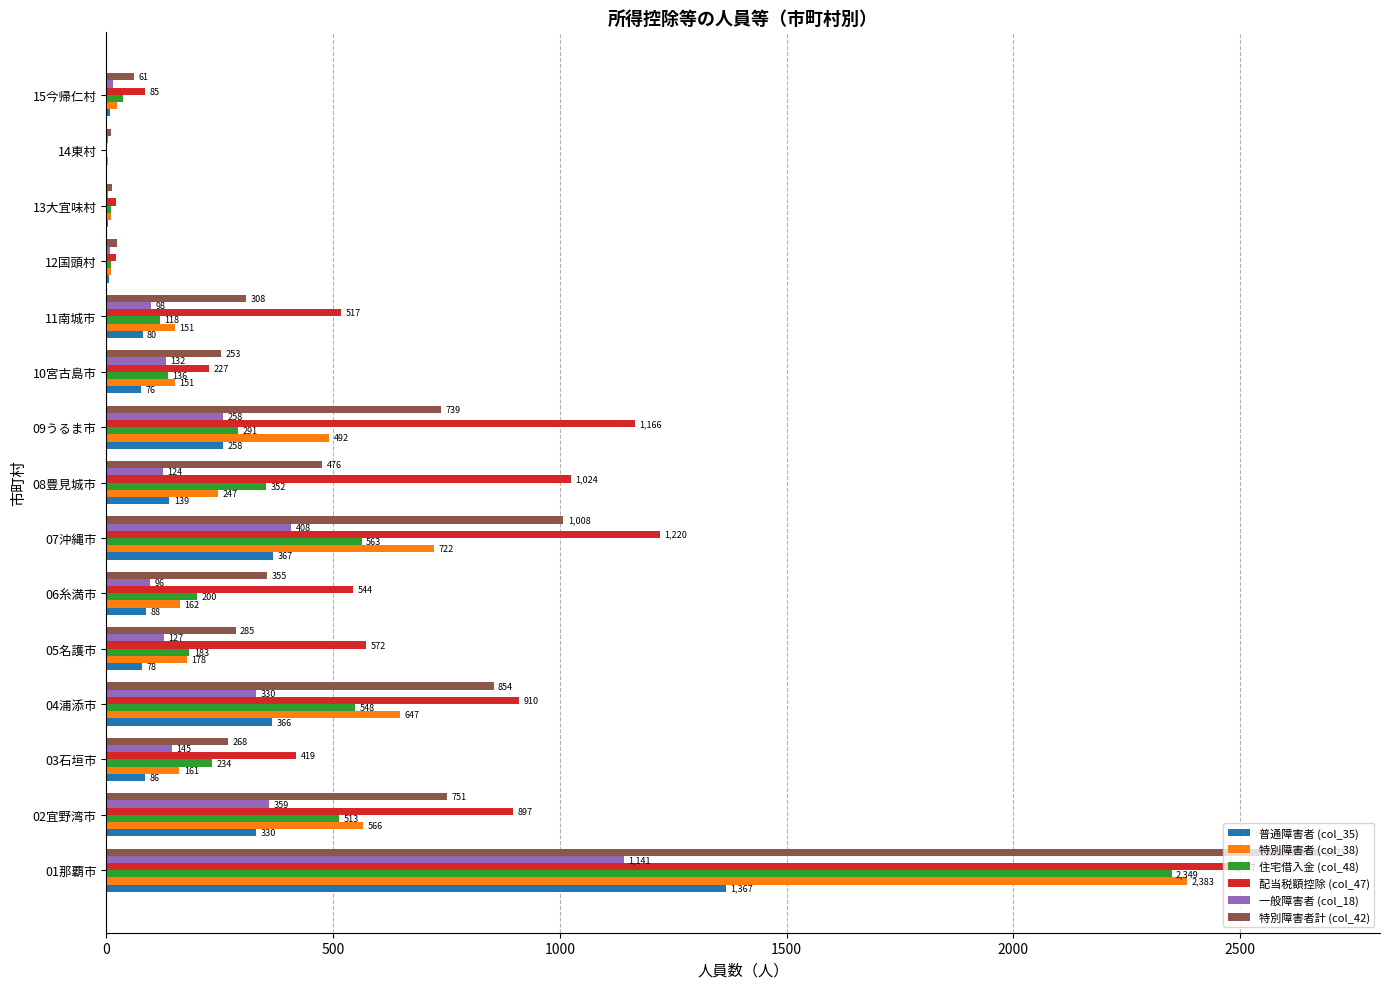

What is the sum of all 住宅借入金 (col_48) values?

5546